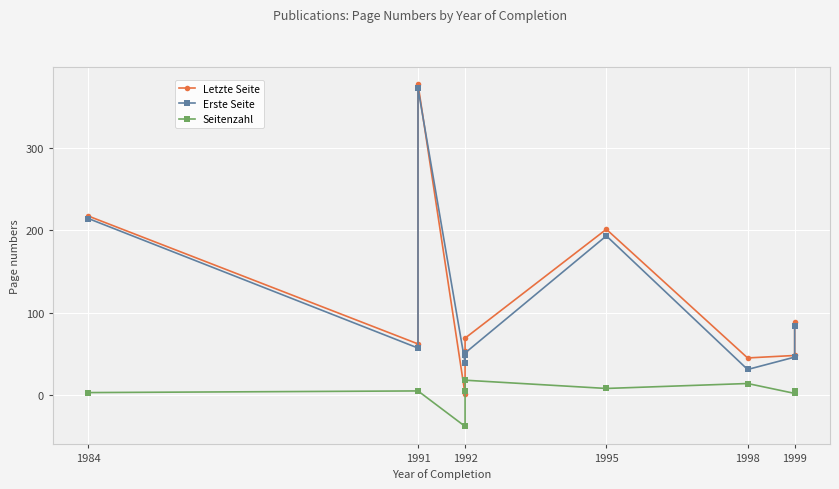

What is the value of the Letzte Seite point at the 7th from the left?

201